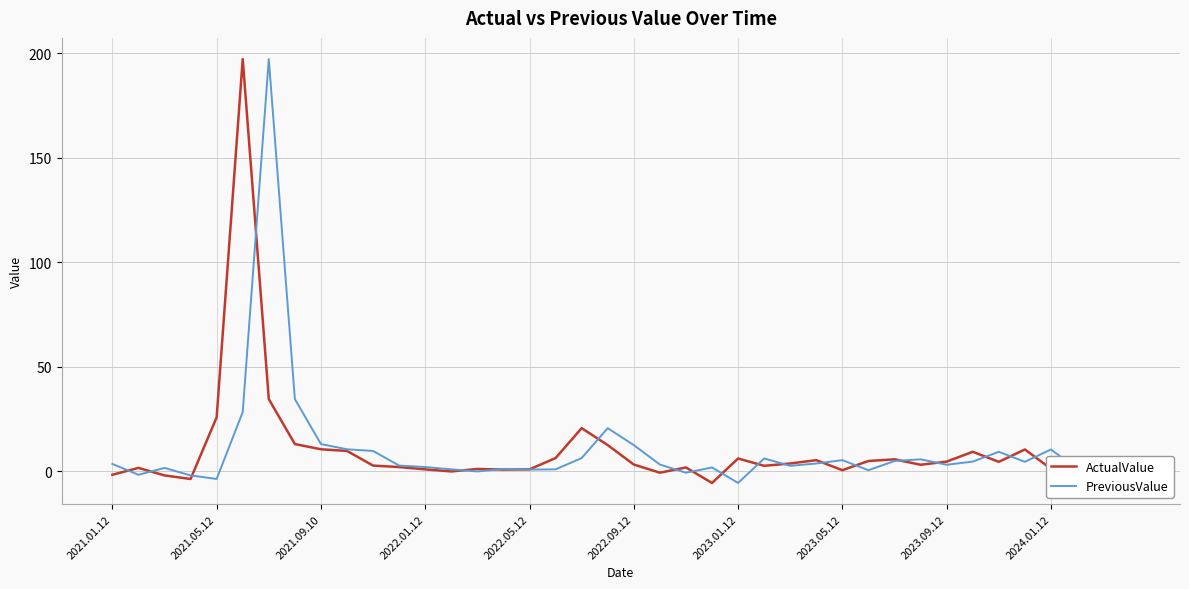

What is the maximum value shown in the chart?

197.1